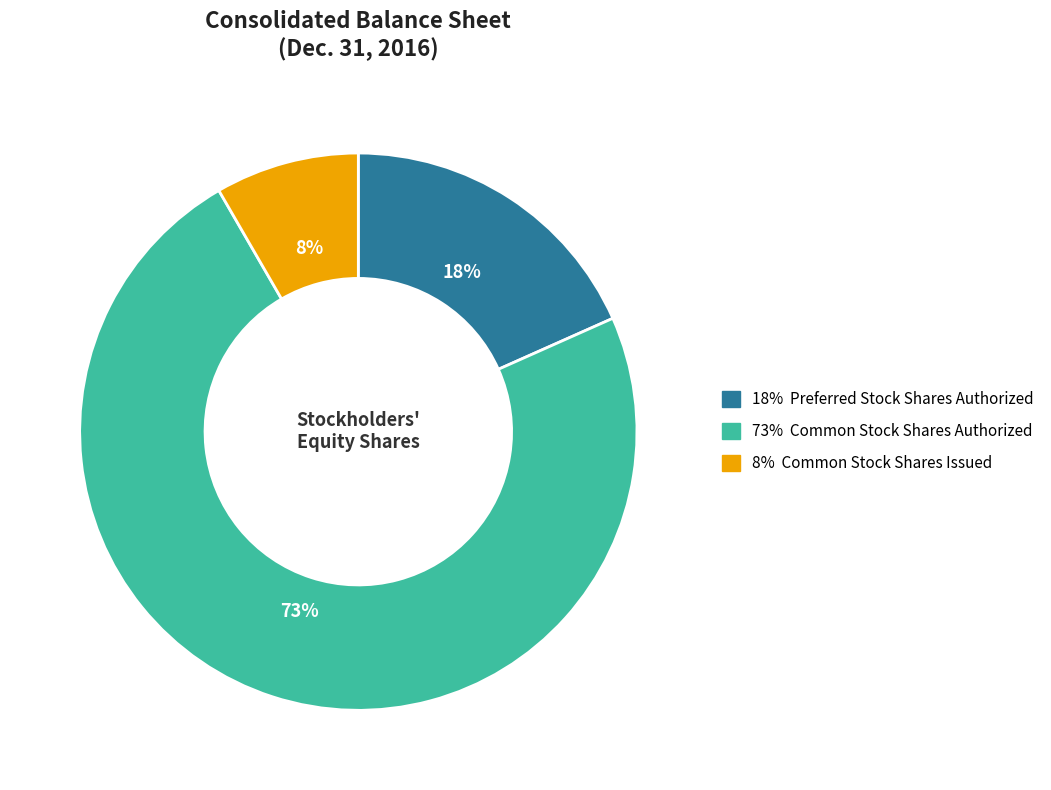

Is there any slice that represents more than half of the pie?

Yes